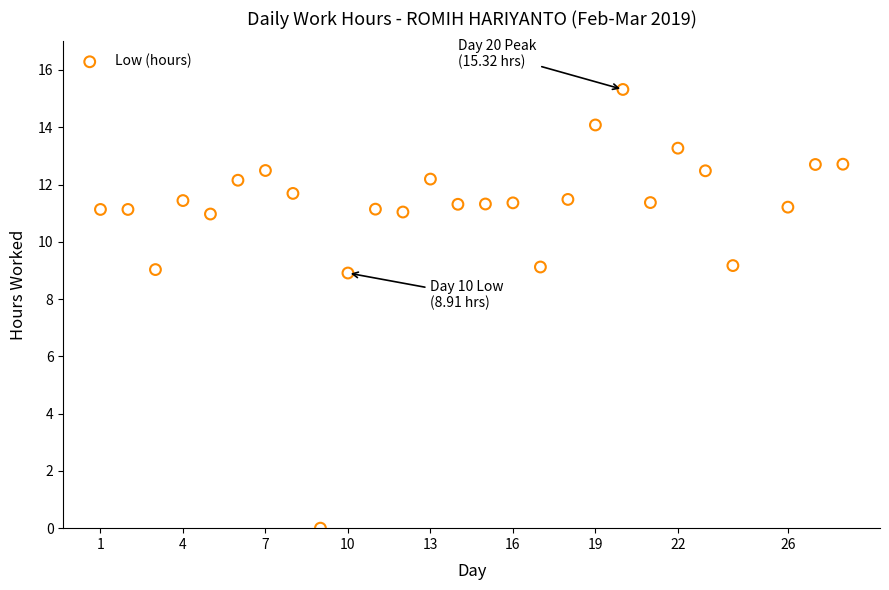

What is the range of X values (max minus min)?

27.0